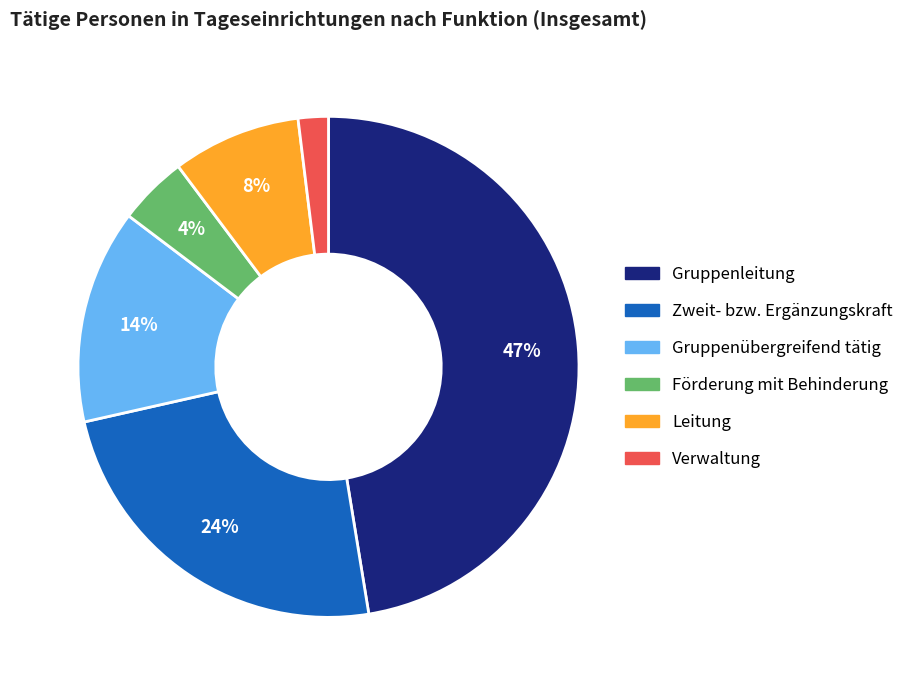

To the nearest percent, what portion does Förderung mit Behinderung represent?

4%